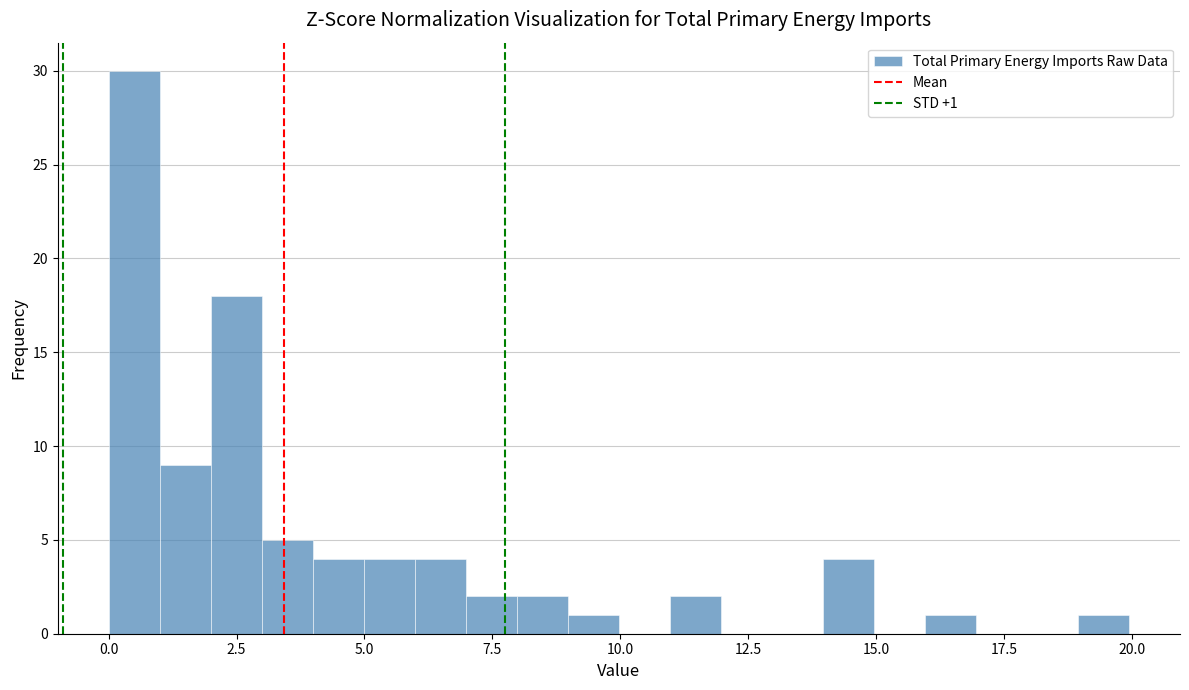

Read against the x-axis, roughly where is the centre of the tallest bar?

0.5